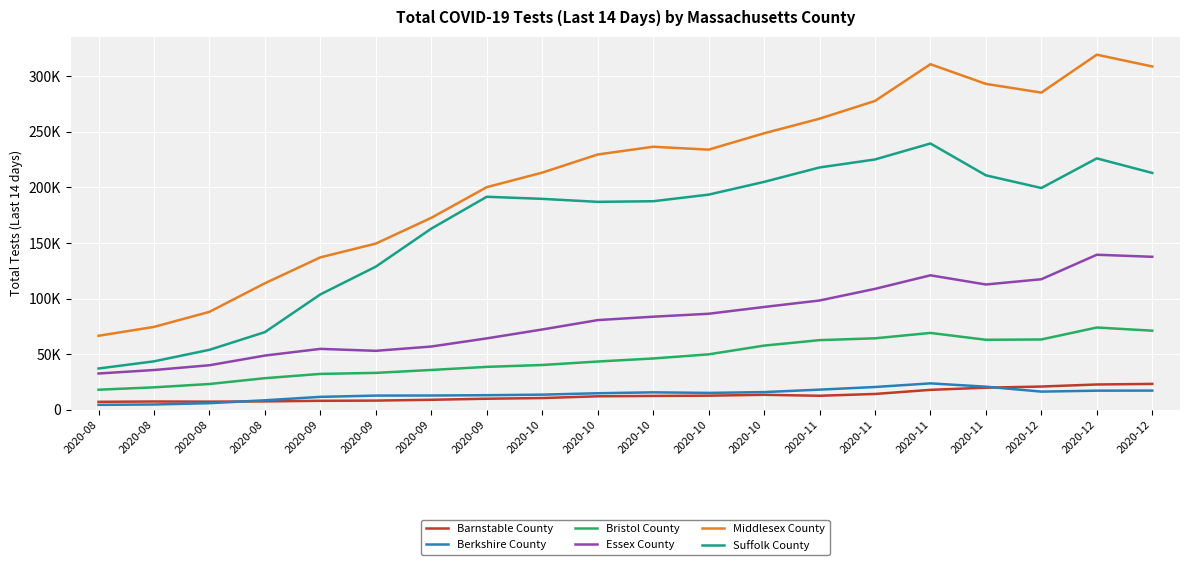

What are all the series names shown in the legend?

Barnstable County, Berkshire County, Bristol County, Essex County, Middlesex County, Suffolk County